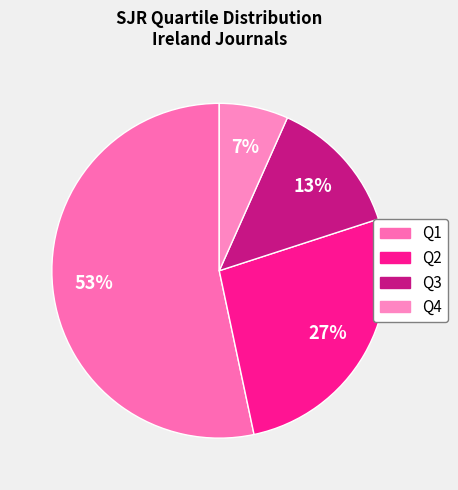

Which category accounts for the majority?

Q1